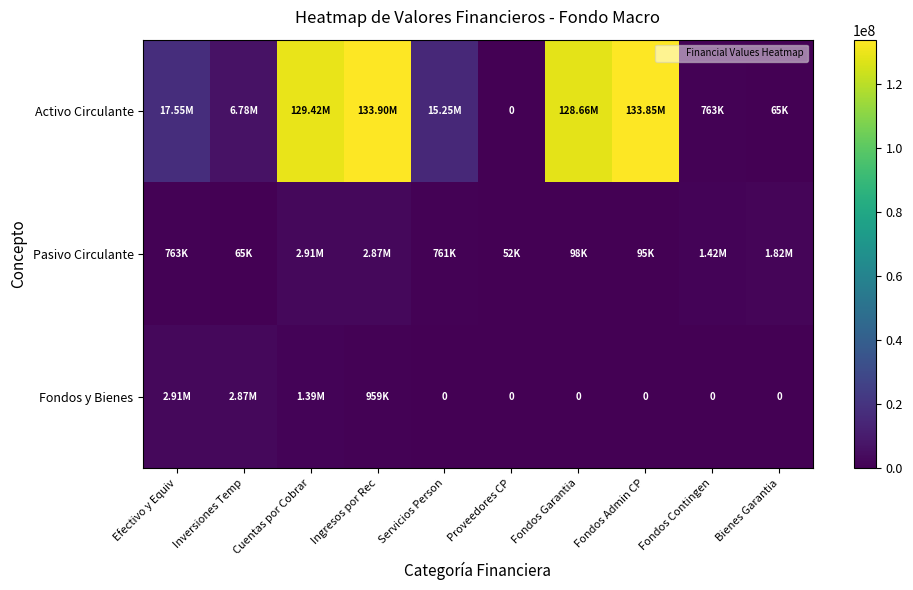

Which series has the largest total across all categories?

Activo Circulante